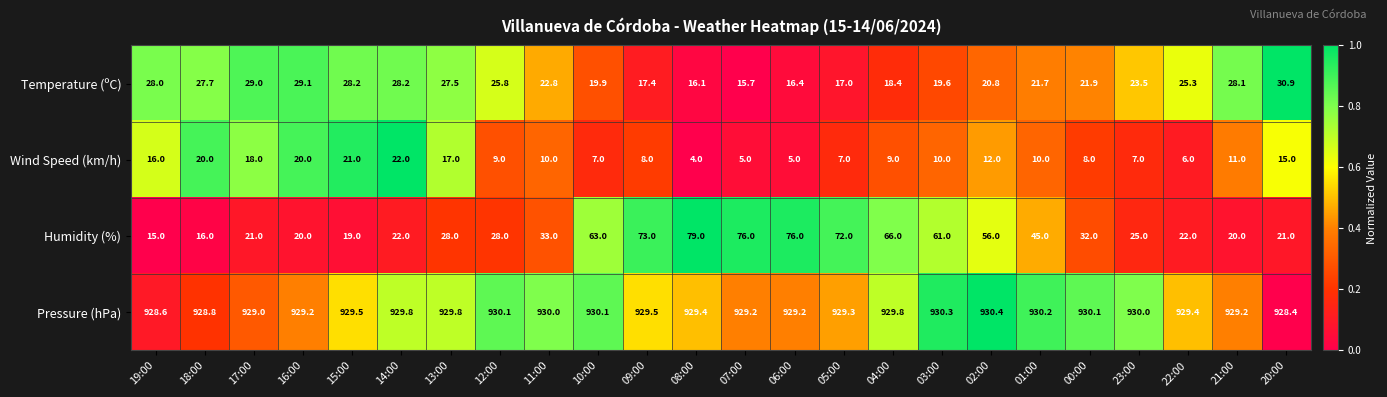

Is the value of Humidity (%) at 06:00 greater than the value of Pressure (hPa) at 01:00?

No